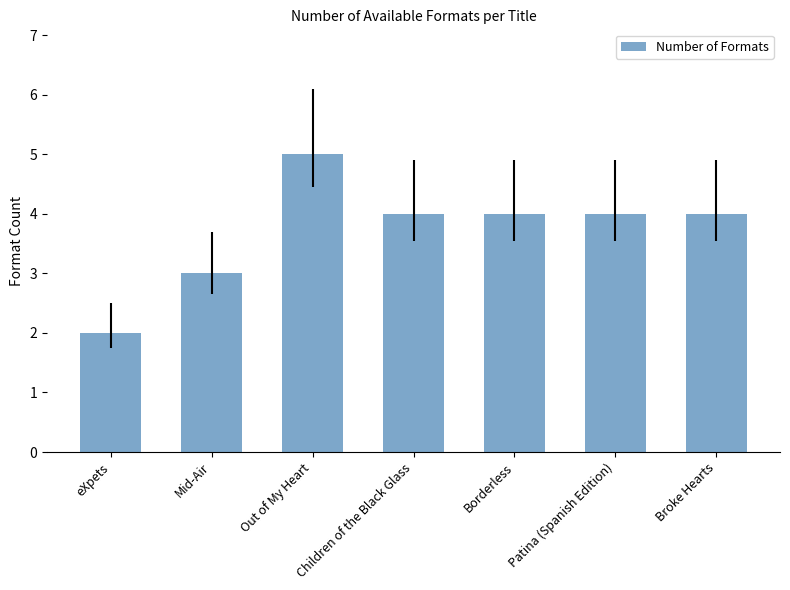

How many data points does each series have?

7